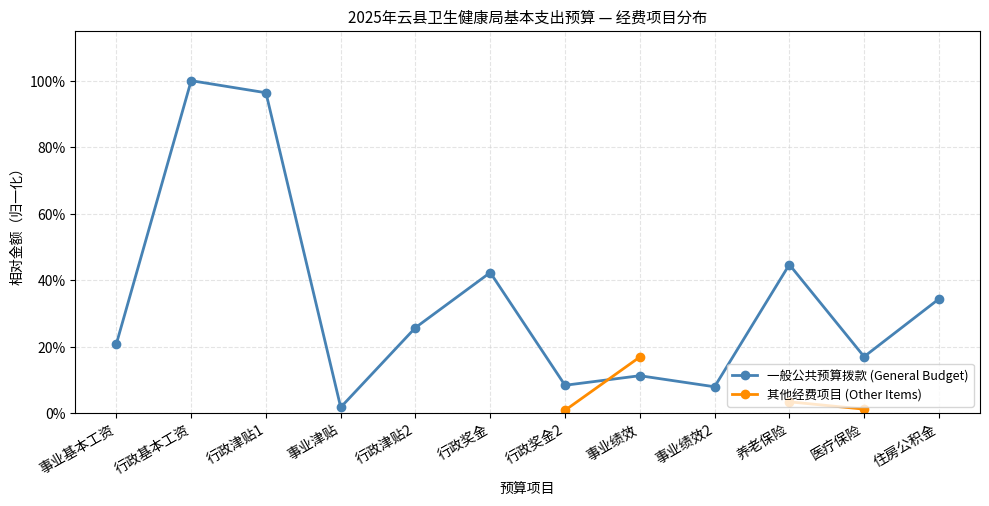

Which series has the largest range (max minus min)?

一般公共预算拨款 (General Budget)